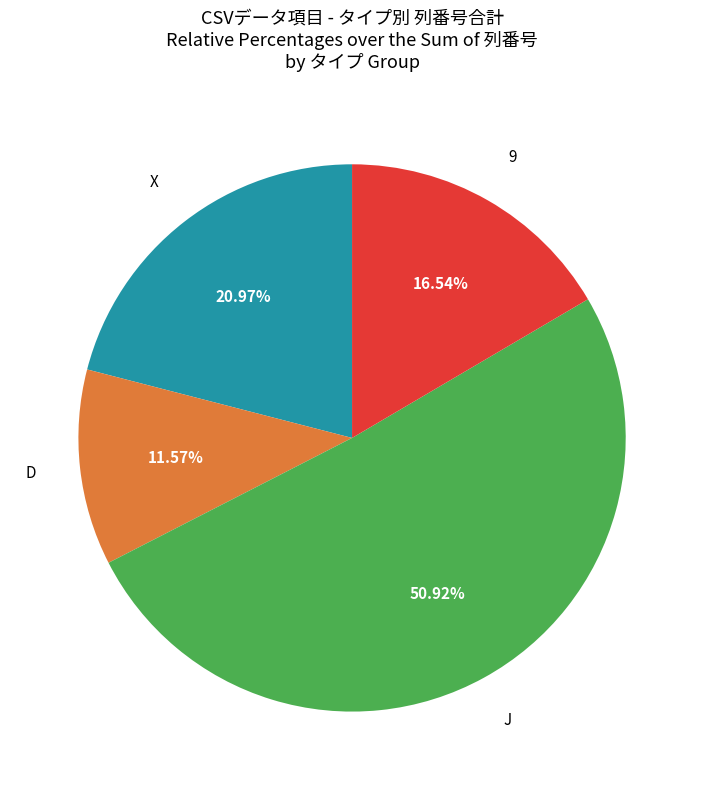

Is there any slice that represents more than half of the pie?

Yes